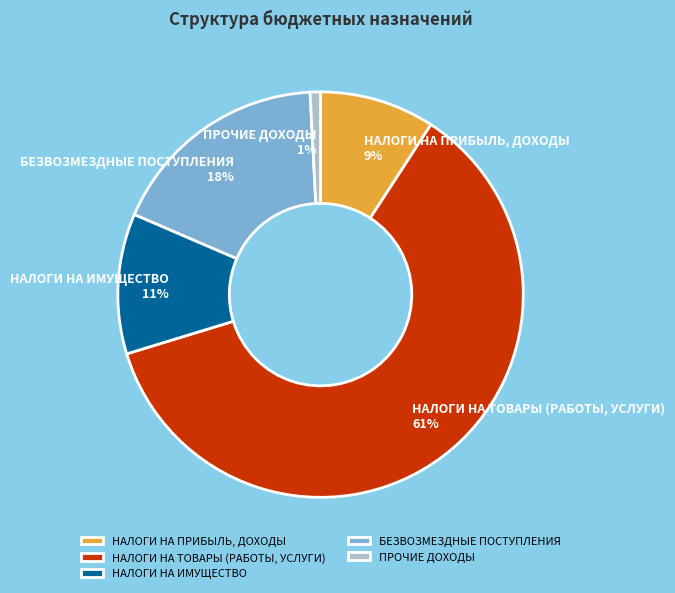

What is the majority slice?

НАЛОГИ НА ТОВАРЫ (РАБОТЫ, УСЛУГИ)